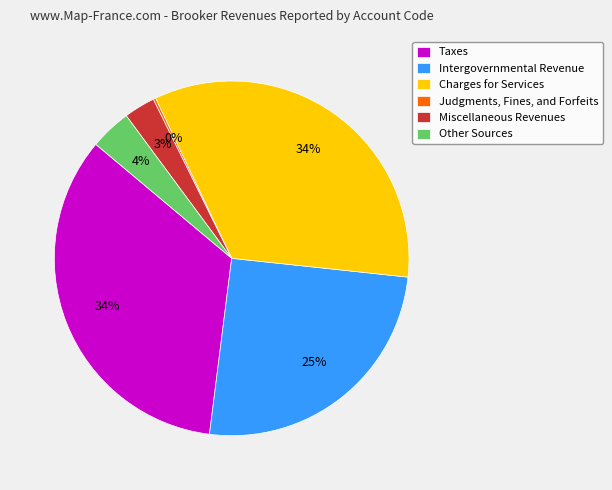

To the nearest percent, what is the difference between the Other Sources and Miscellaneous Revenues slice percentages?

1%